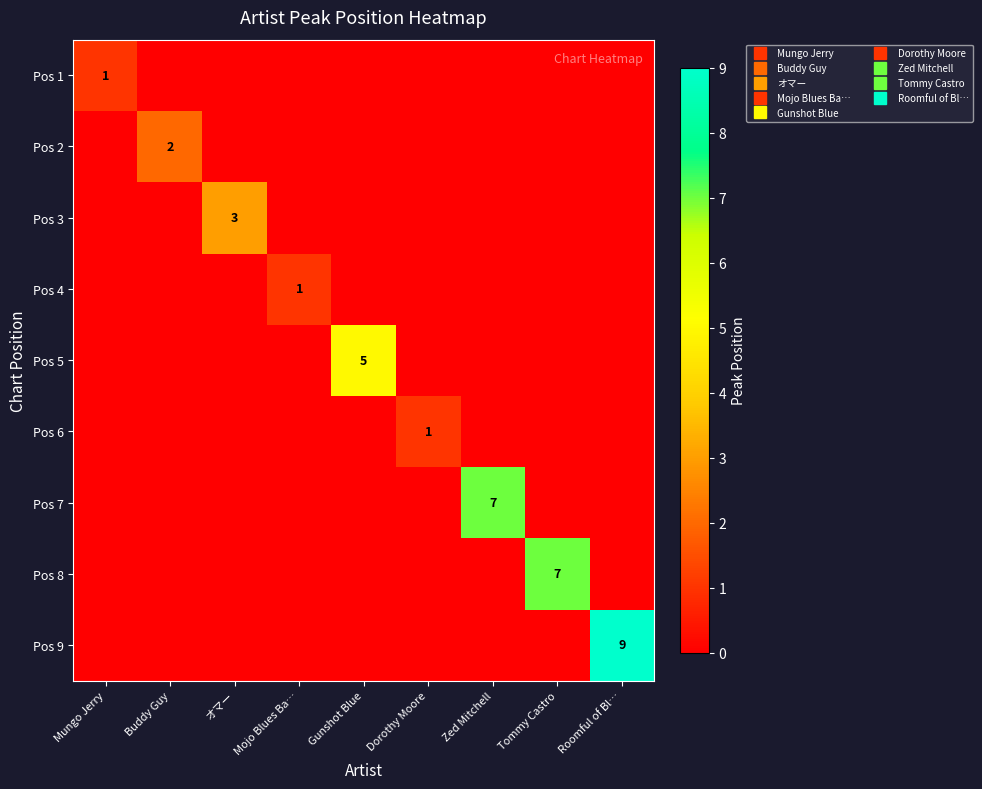

Between Buddy Guy and Dorothy Moore, which series saw the biggest shift?

Pos 2